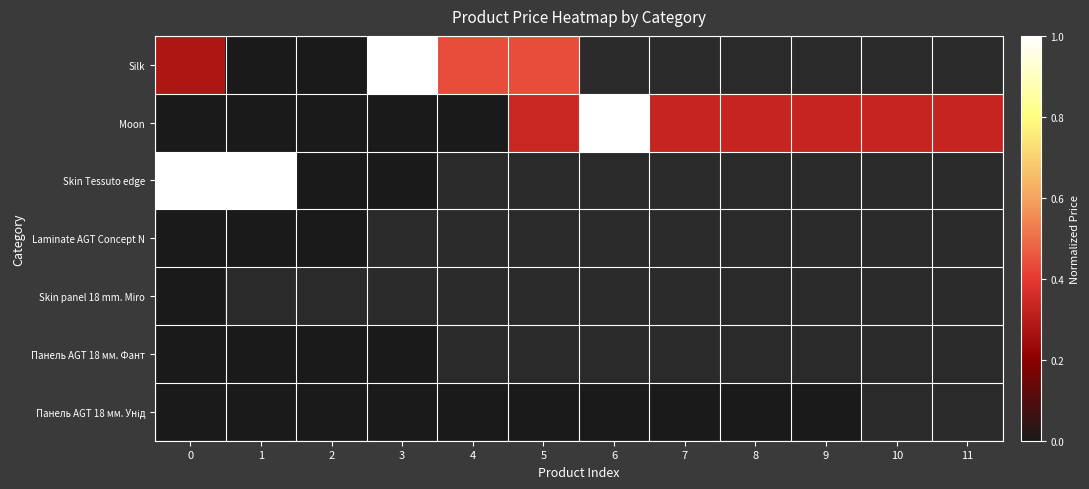

What is the total value across all series at 0?

1.3